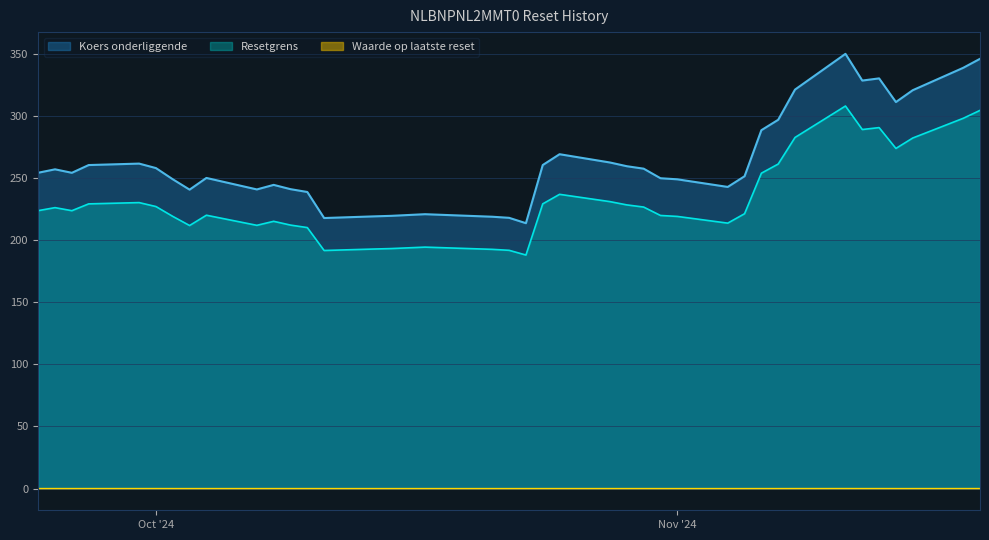

Reading left to right, transcribe all the data shown in this chart.

Resetgrens: 2024-11-19=304.5	2024-11-18=298.1	2024-11-15=282.2	2024-11-14=273.8	2024-11-13=290.6	2024-11-12=289.1	2024-11-11=308.0	2024-11-08=282.7	2024-11-07=261.3	2024-11-06=253.9	2024-11-05=221.3	2024-11-04=213.7	2024-11-01=219.1	2024-10-31=219.9	2024-10-30=226.6	2024-10-29=228.4	2024-10-28=231.0	2024-10-25=236.9	2024-10-24=229.2	2024-10-23=188.0	2024-10-22=191.8	2024-10-21=192.6	2024-10-17=194.4	2024-10-15=193.2	2024-10-14=192.9	2024-10-11=191.7	2024-10-10=210.1	2024-10-09=212.1	2024-10-08=215.2	2024-10-07=211.9	2024-10-04=220.1	2024-10-03=211.8	2024-10-02=219.1	2024-10-01=227.1	2024-09-30=230.2	2024-09-27=229.2	2024-09-26=223.7	2024-09-25=226.2	2024-09-24=223.8
Koers onderliggende: 2024-11-19=346.0	2024-11-18=338.7	2024-11-15=320.7	2024-11-14=311.2	2024-11-13=330.2	2024-11-12=328.5	2024-11-11=350.0	2024-11-08=321.2	2024-11-07=296.9	2024-11-06=288.5	2024-11-05=251.4	2024-11-04=242.8	2024-11-01=249.0	2024-10-31=249.8	2024-10-30=257.6	2024-10-29=259.5	2024-10-28=262.5	2024-10-25=269.2	2024-10-24=260.5	2024-10-23=213.7	2024-10-22=218.0	2024-10-21=218.8	2024-10-17=220.9	2024-10-15=219.6	2024-10-14=219.2	2024-10-11=217.8	2024-10-10=238.8	2024-10-09=241.1	2024-10-08=244.5	2024-10-07=240.8	2024-10-04=250.1	2024-10-03=240.7	2024-10-02=249.0	2024-10-01=258.0	2024-09-30=261.6	2024-09-27=260.5	2024-09-26=254.2	2024-09-25=257.0	2024-09-24=254.3
Waarde op laatste reset: 2024-11-19=0.0	2024-11-18=0.0	2024-11-15=0.0	2024-11-14=0.0	2024-11-13=0.0	2024-11-12=0.0	2024-11-11=0.0	2024-11-08=0.0	2024-11-07=0.0	2024-11-06=0.0	2024-11-05=0.0	2024-11-04=0.0	2024-11-01=0.0	2024-10-31=0.0	2024-10-30=0.0	2024-10-29=0.0	2024-10-28=0.0	2024-10-25=0.0	2024-10-24=0.0	2024-10-23=0.0	2024-10-22=0.0	2024-10-21=0.0	2024-10-17=0.0	2024-10-15=0.0	2024-10-14=0.0	2024-10-11=0.0	2024-10-10=0.0	2024-10-09=0.0	2024-10-08=0.0	2024-10-07=0.0	2024-10-04=0.0	2024-10-03=0.0	2024-10-02=0.0	2024-10-01=0.0	2024-09-30=0.0	2024-09-27=0.0	2024-09-26=0.0	2024-09-25=0.0	2024-09-24=0.0